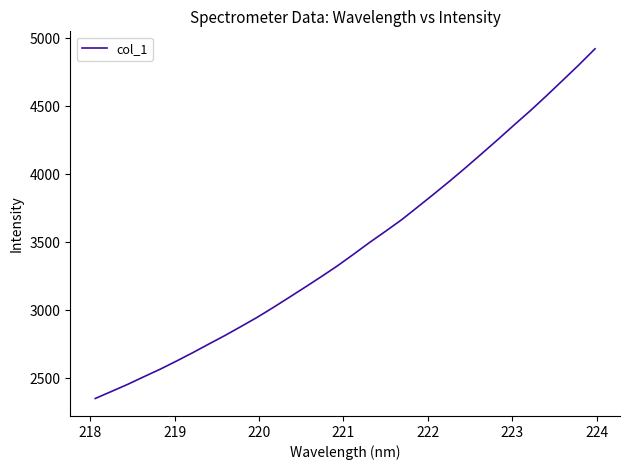

What is the difference between the maximum and minimum values?

2572.7